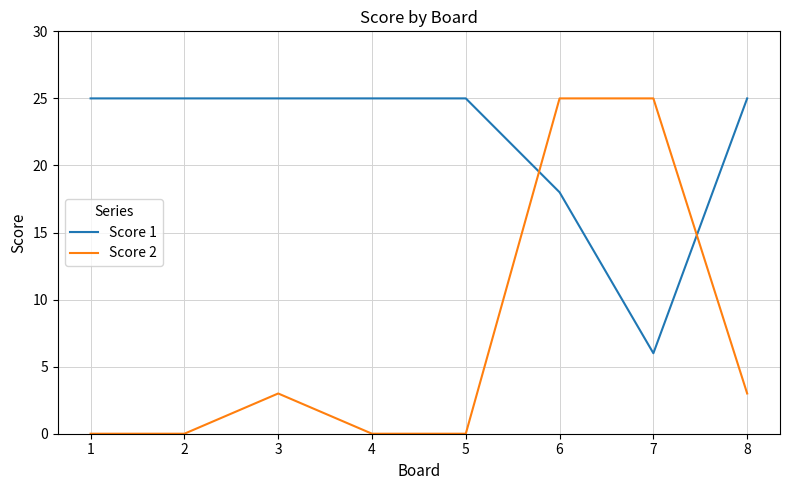

The value of Score 1 at 2 is 11. True or false?

False